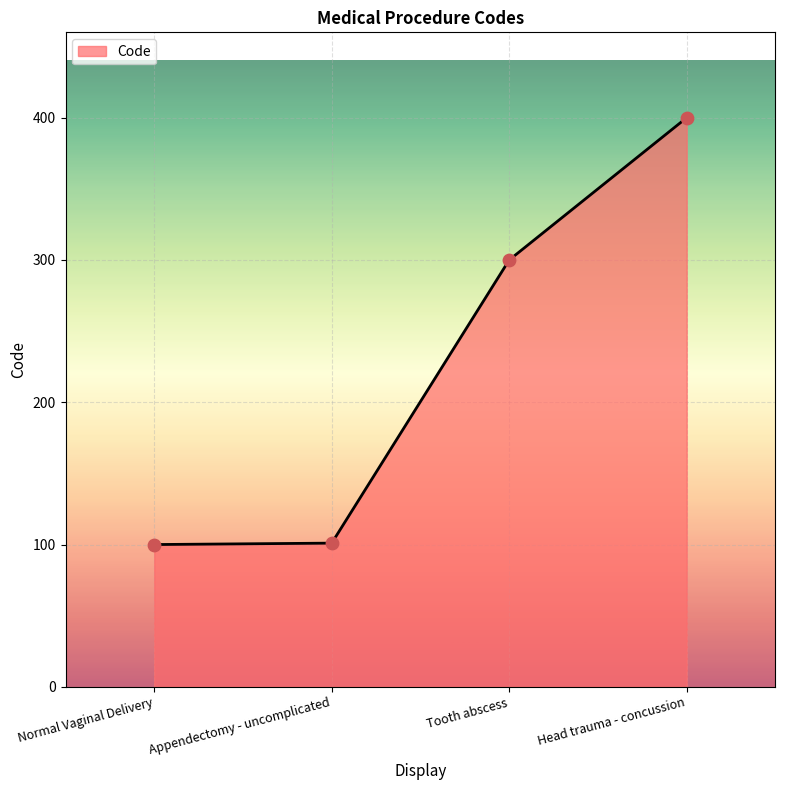

What is the change in value from Appendectomy - uncomplicated to Tooth abscess?

+199